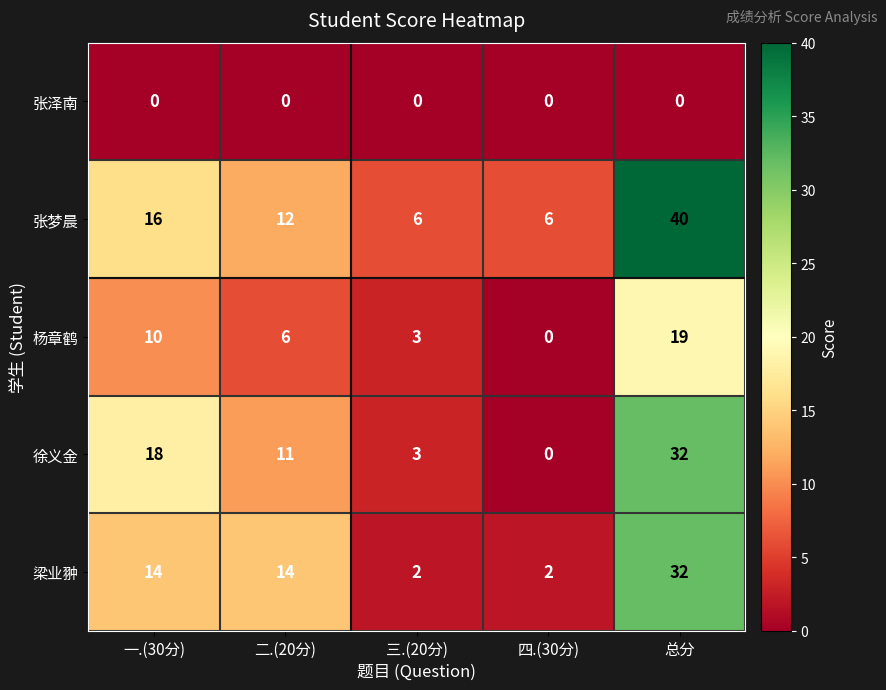

The 梁业翀 series shows 2 at 四.(30分). True or false?

True